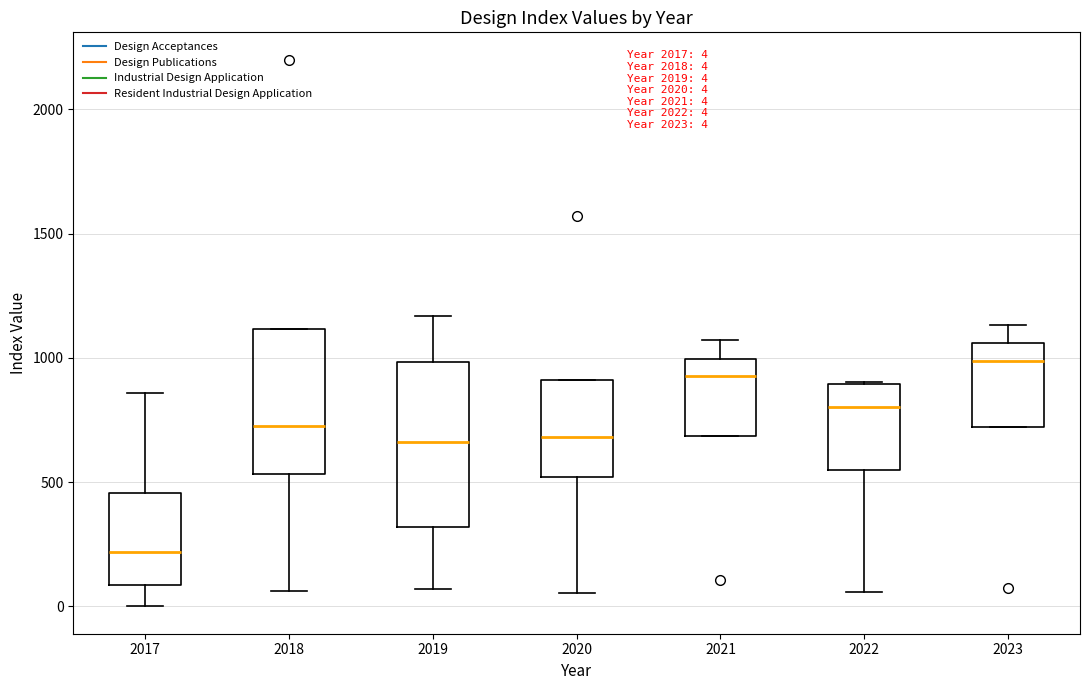

Which box's median line is the lowest?

2017